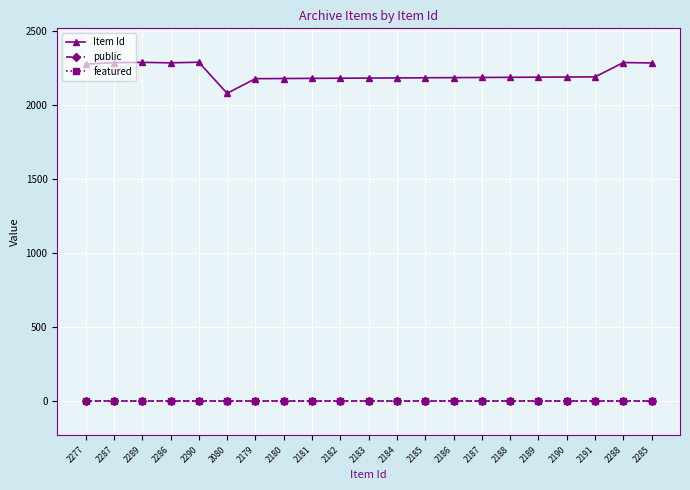

Which series has the largest range (max minus min)?

Item Id